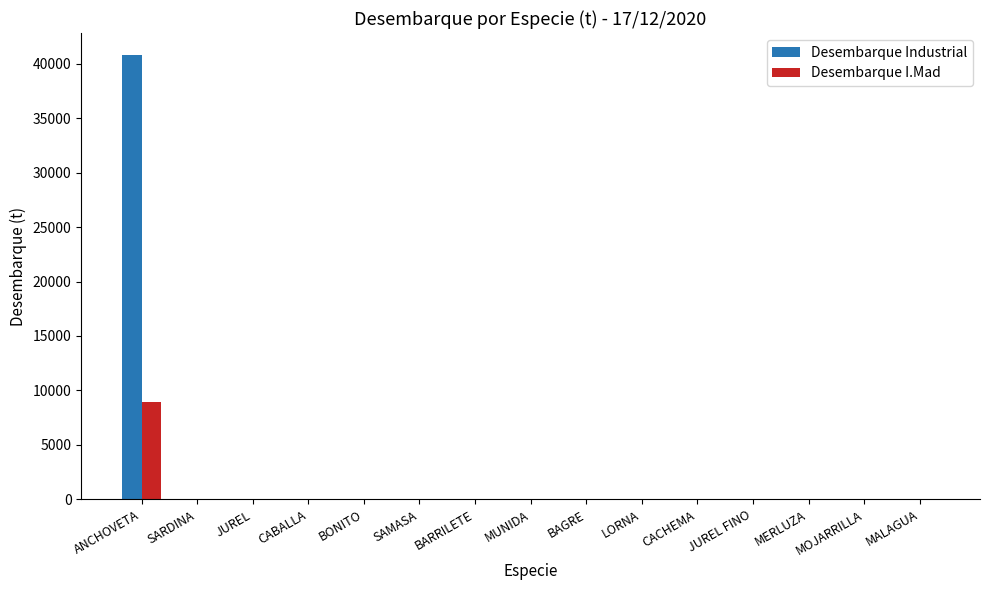

What is the sum of all Desembarque I.Mad values?

8939.6